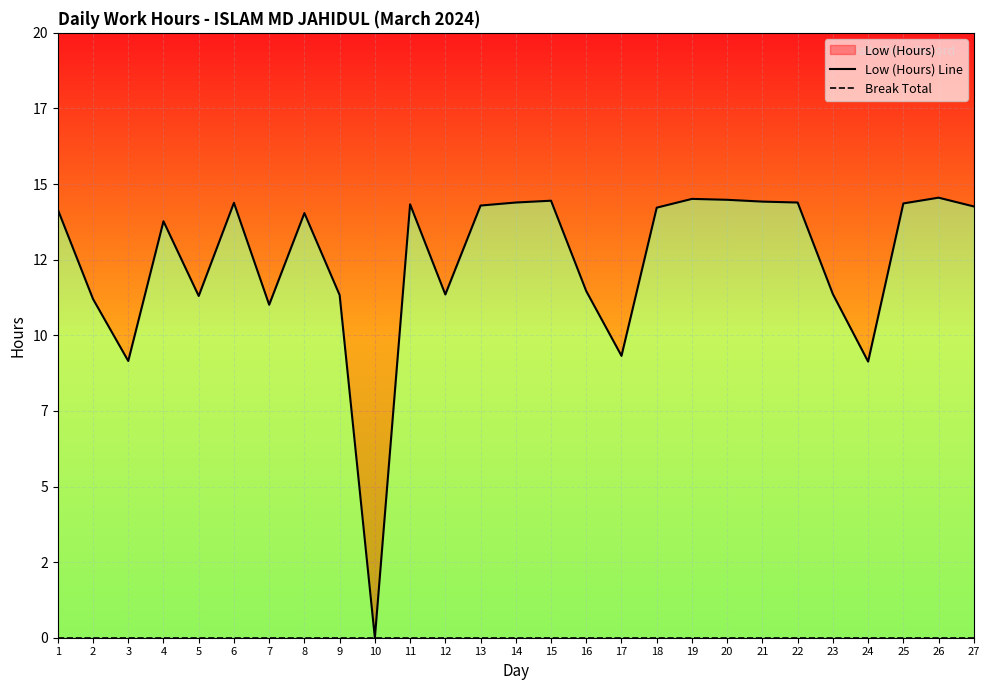

At which category does the chart reach its peak across all series?

26